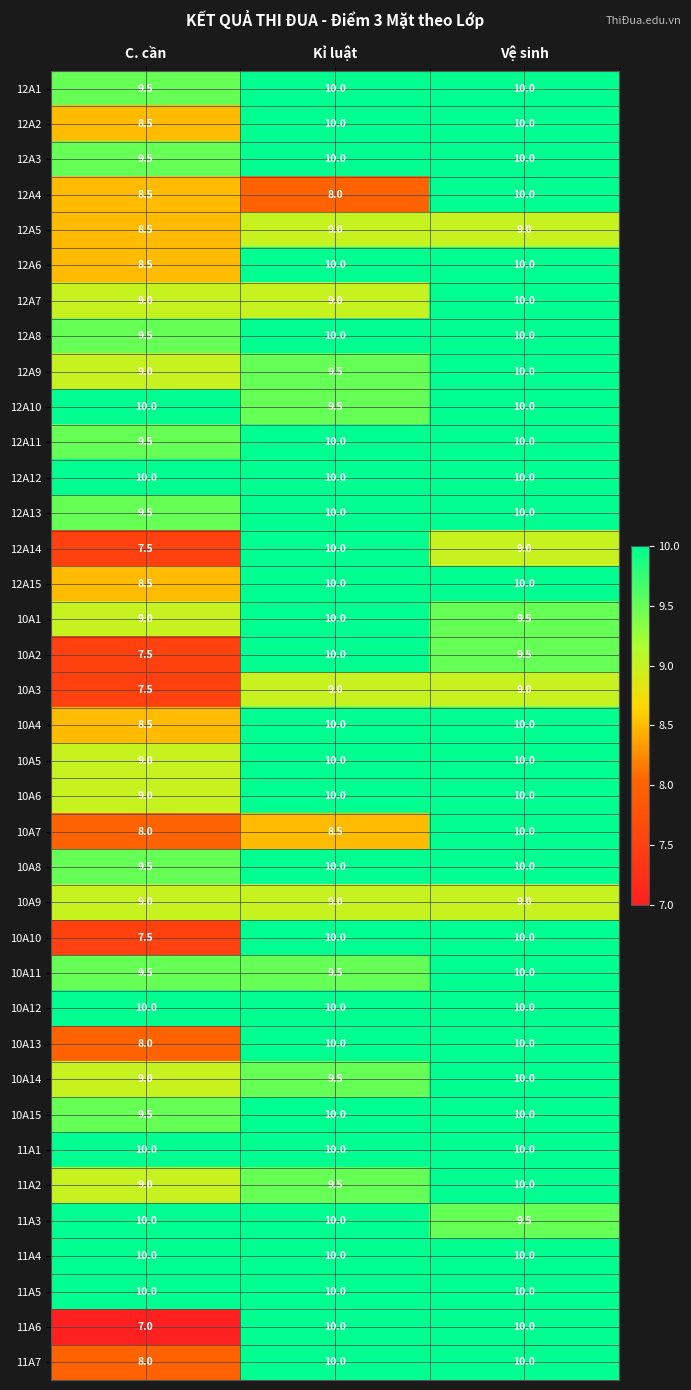

What is the maximum value shown in the chart?

10.0